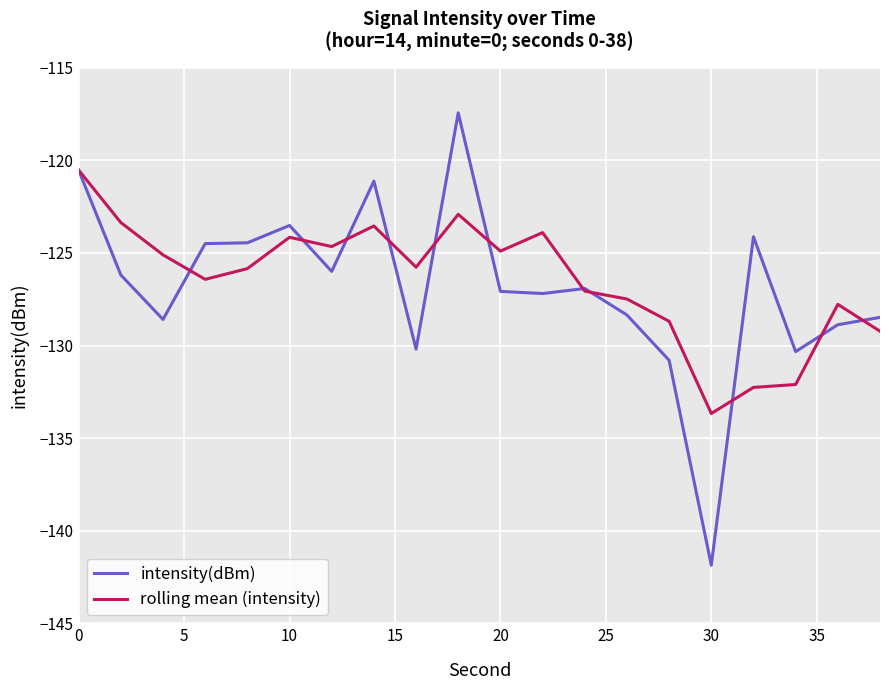

List the series in order of their overall mean, highest first.

rolling mean (intensity), intensity(dBm)